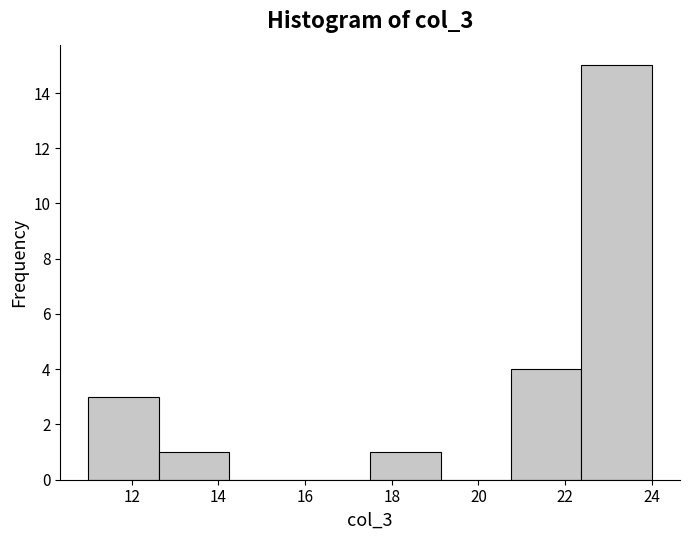

Reading left to right, list every bar in this chart as the range it spans on the x-axis followed by its height. Neither the bar edges nor the heights are printed on the chart, so give them approximately, as read against the axes.

11.0 to 12.6: 3
12.6 to 14.2: 1
14.2 to 15.8: 0
15.8 to 17.6: 0
17.6 to 19.2: 1
19.2 to 20.8: 0
20.8 to 22.4: 4
22.4 to 24.0: 15